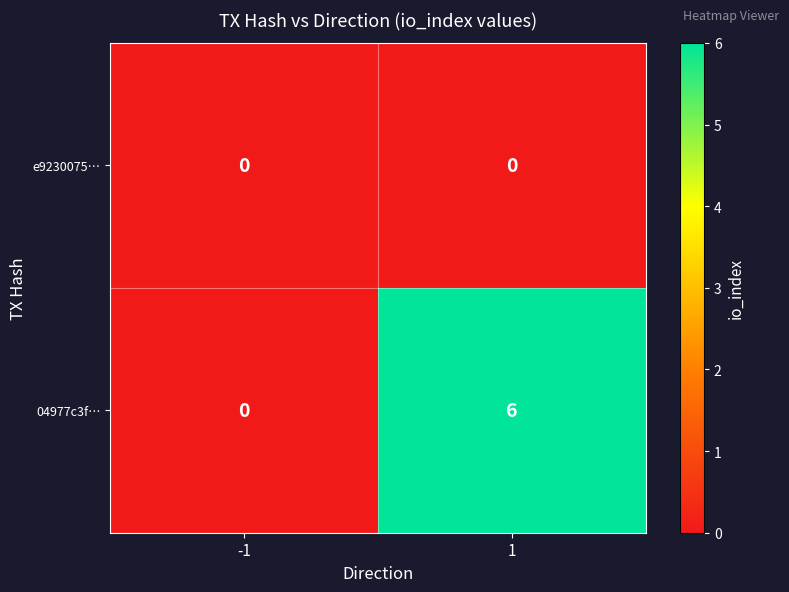

What is the maximum value for 04977c3f…?

6